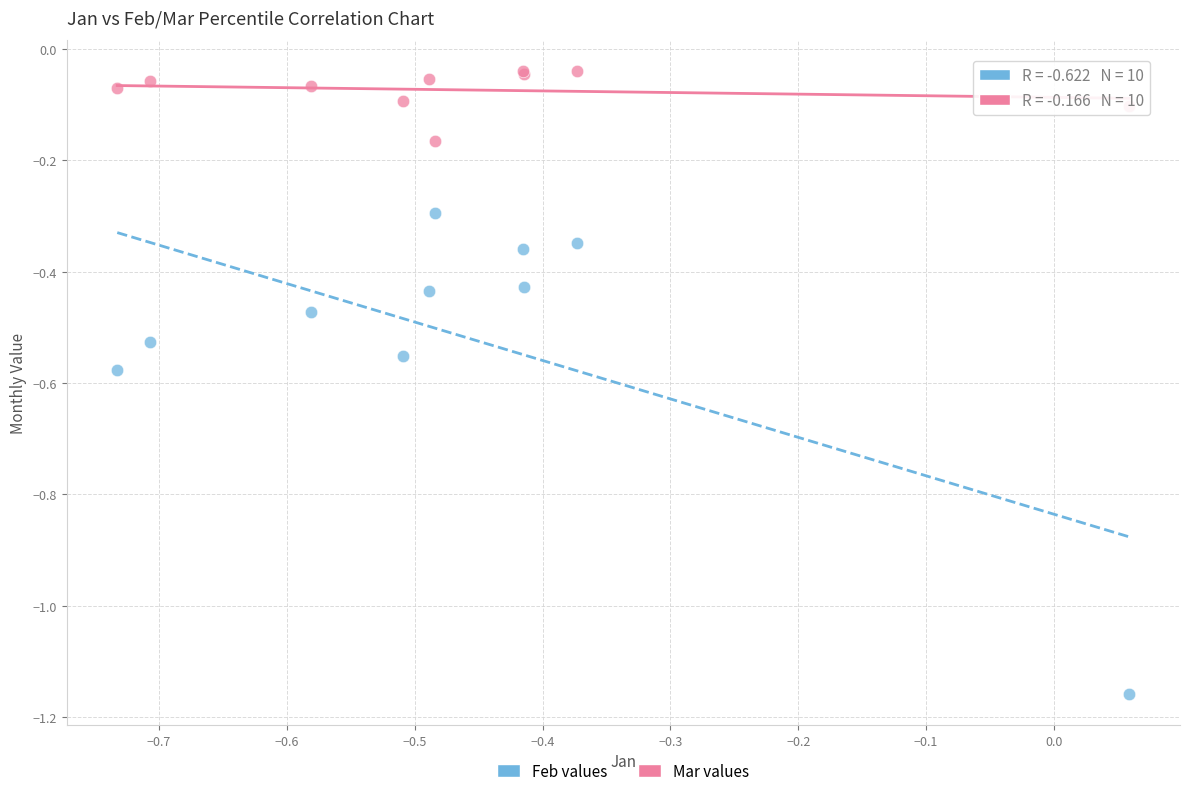

Which series reaches the minimum Y coordinate?

Feb values